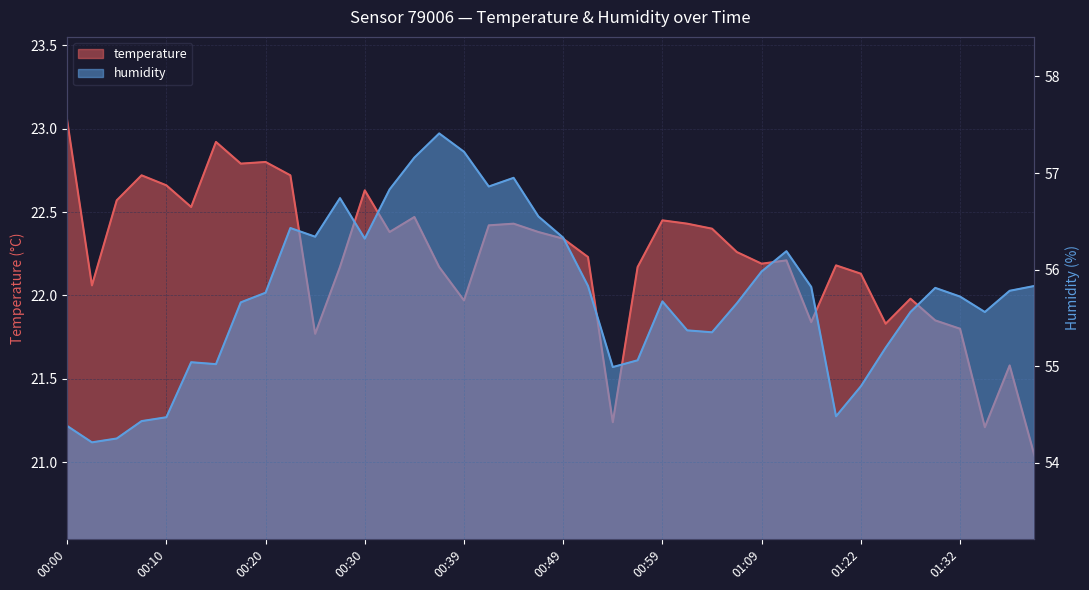

True or false: temperature has more than 1 points higher than both neighbors.

True